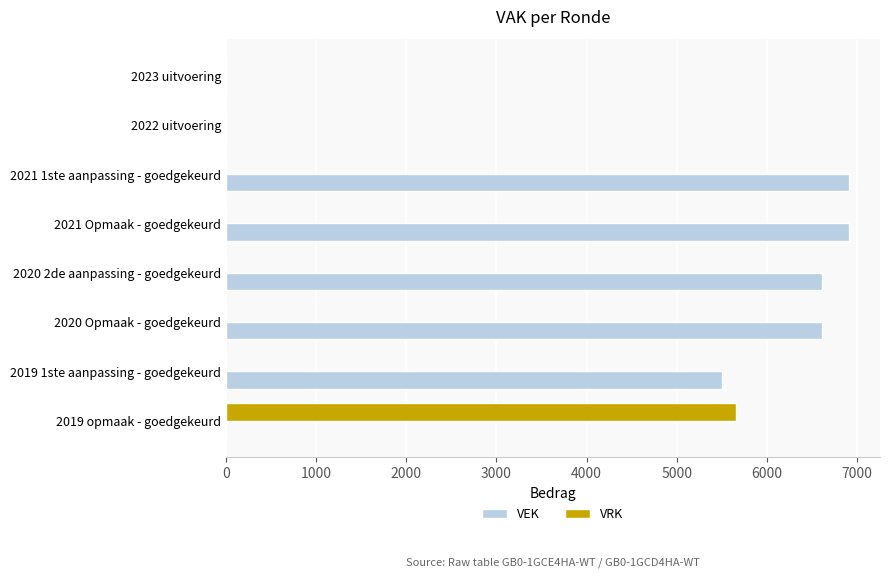

The VEK series shows 6606 at 2020 Opmaak - goedgekeurd. True or false?

True